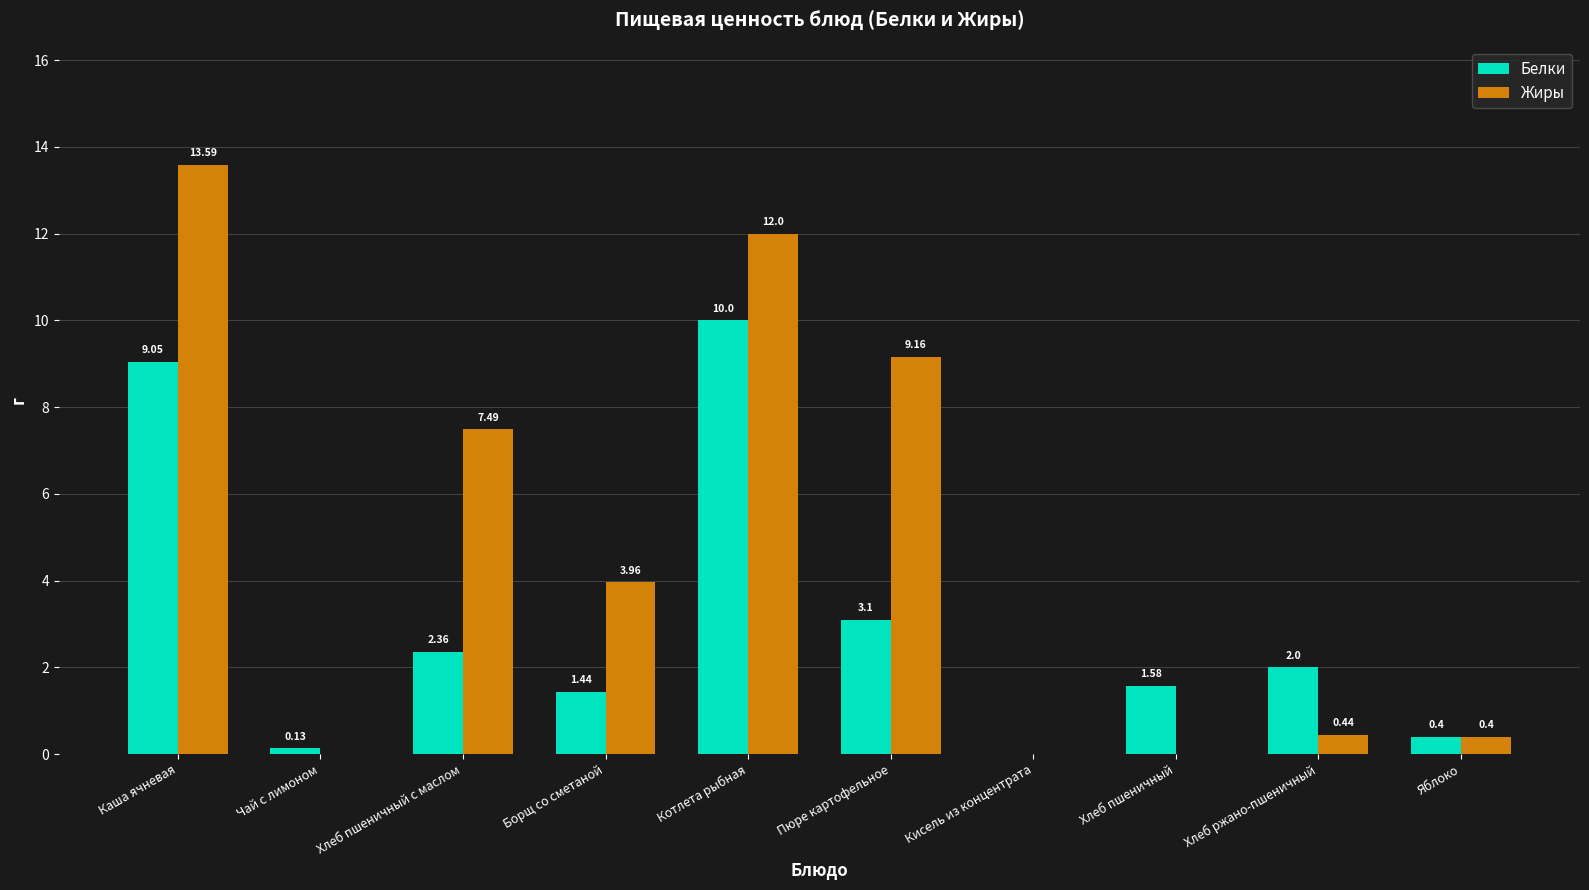

Which series has the widest spread of values?

Жиры